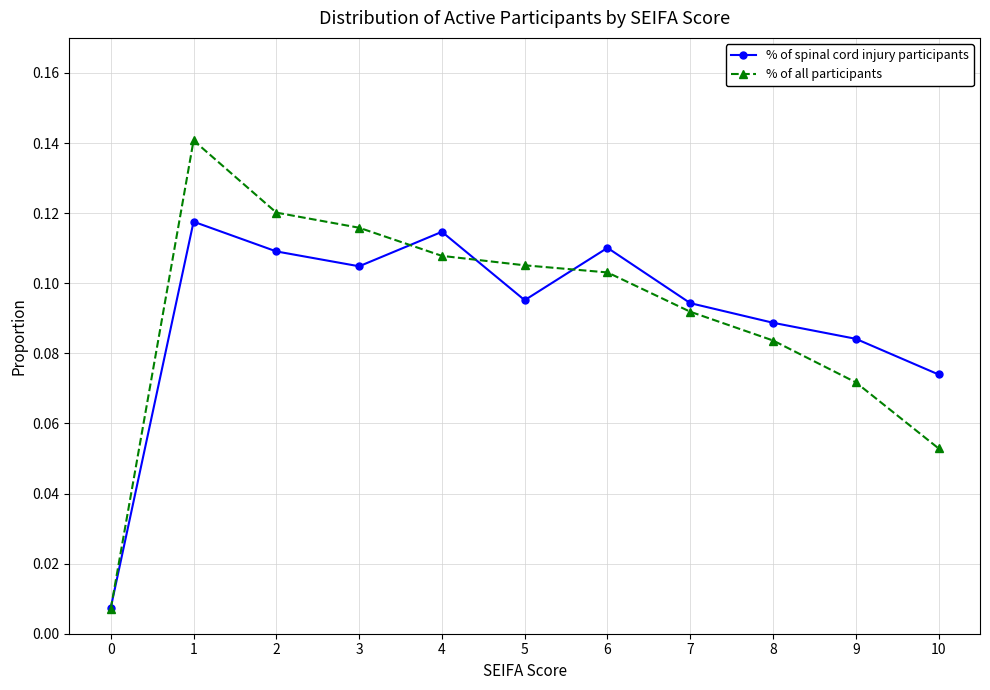

Which series has the largest range (max minus min)?

% of all participants